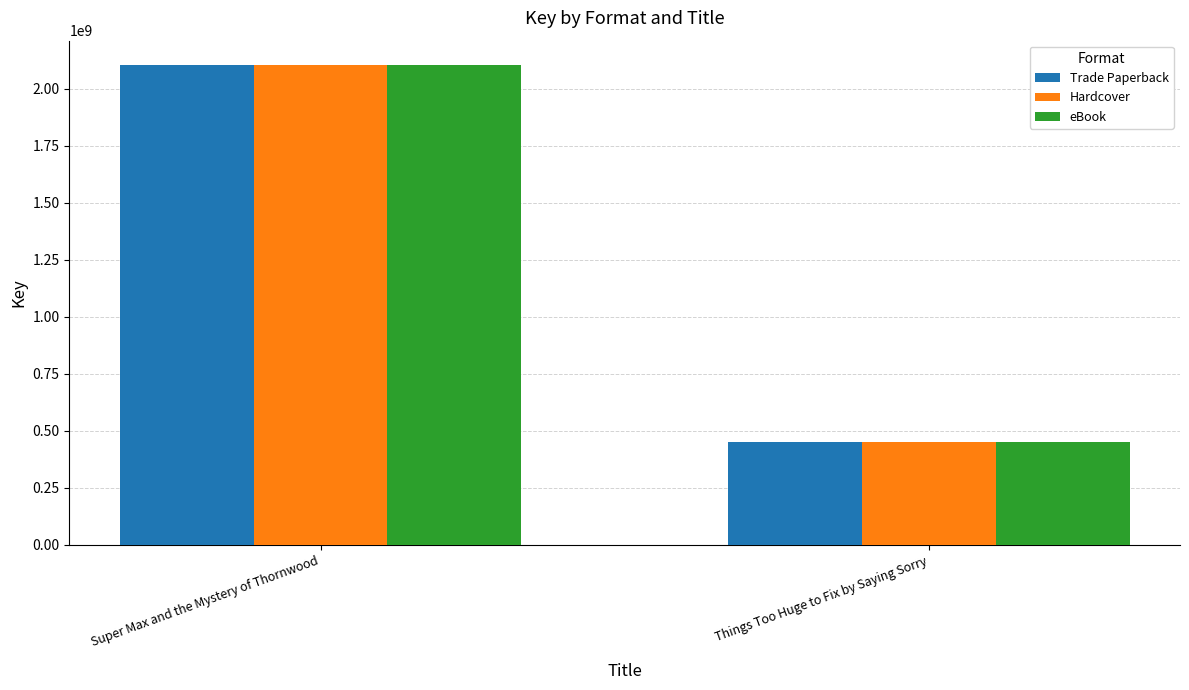

Is it true that eBook equals 2105730060 at Super Max and the Mystery of Thornwood?

True